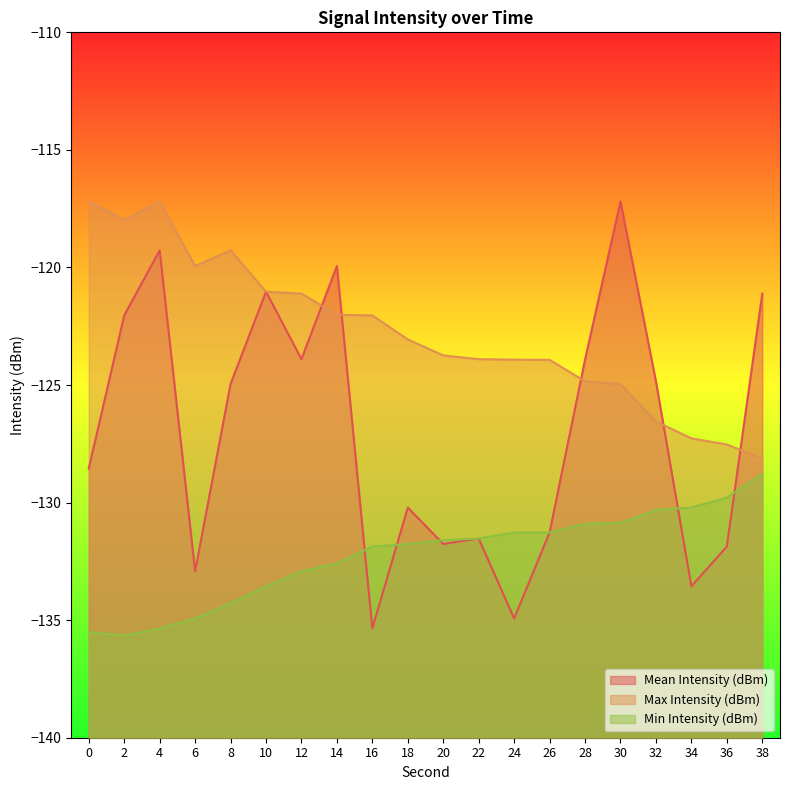

The value of Min Intensity (dBm) at 12 is -73.4. True or false?

False